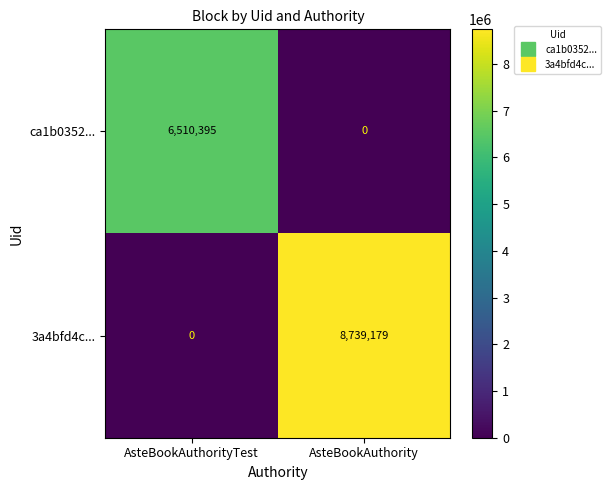

Rank the series at AsteBookAuthorityTest from highest to lowest value.

ca1b0352..., 3a4bfd4c...